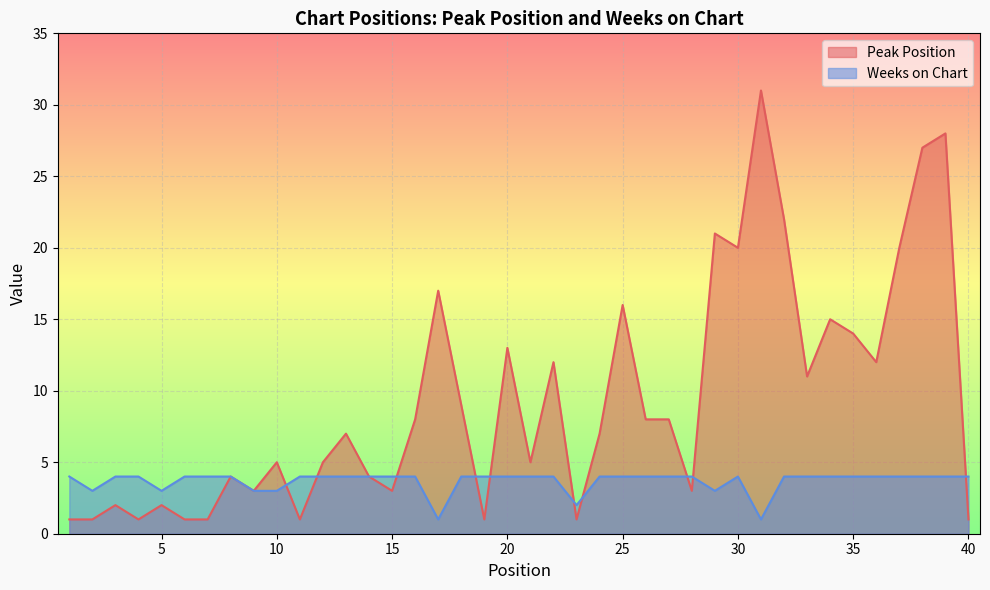

Reading left to right, what are all the values shown in this chart?

Peak Position: 1	1	2	1	2	1	1	4	3	5	1	5	7	4	3	8	17	9	1	13	5	12	1	7	16	8	8	3	21	20	31	22	11	15	14	12	20	27	28	1
Weeks on Chart: 4	3	4	4	3	4	4	4	3	3	4	4	4	4	4	4	1	4	4	4	4	4	2	4	4	4	4	4	3	4	1	4	4	4	4	4	4	4	4	4